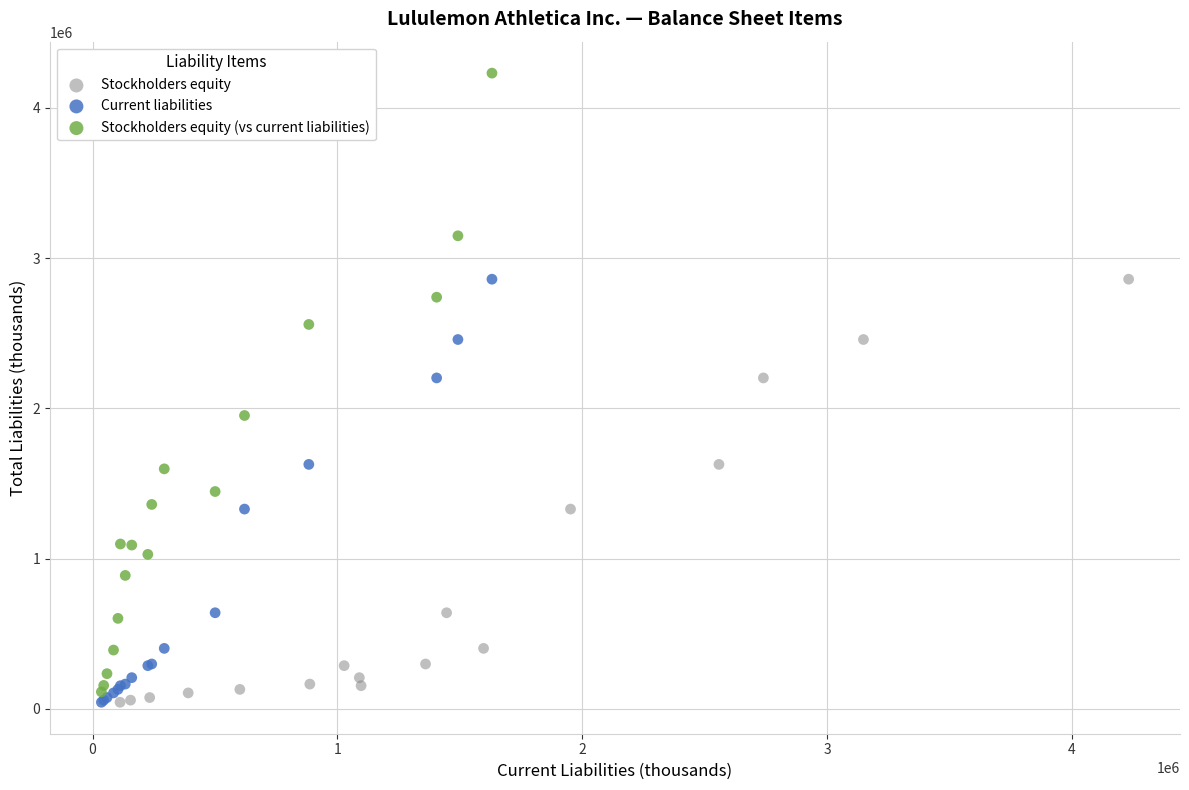

Which series reaches the maximum Y coordinate?

Stockholders equity (vs current liabilities)